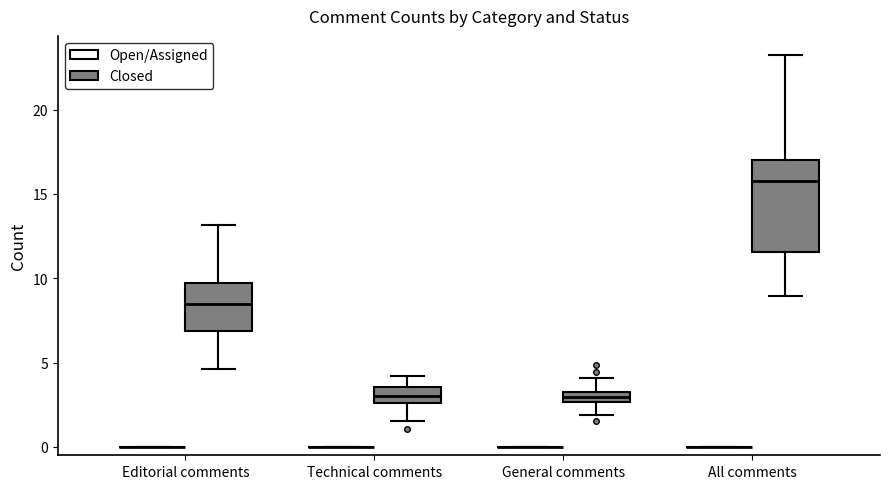

Where is the upper edge of the box for General comments (Closed) on the y-axis? The values are not printed on the chart, so give them approximately, as read against the axis.

3.5